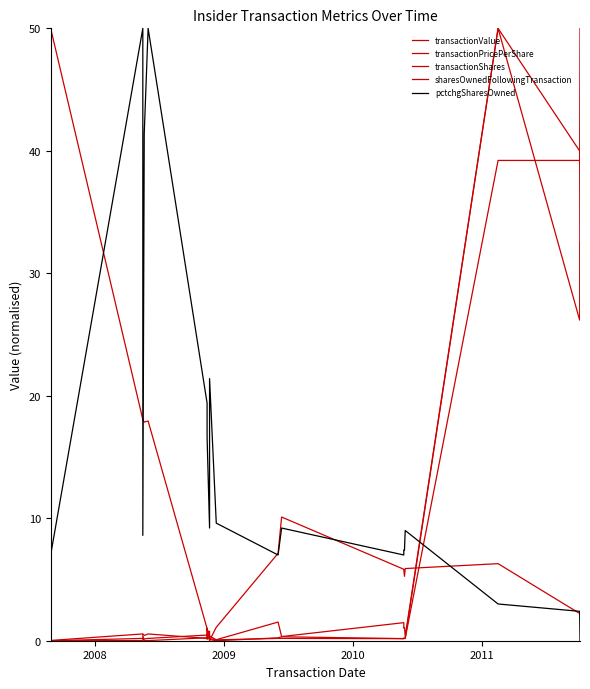

Is the value of transactionPricePerShare at 5 greater than the value of pctchgSharesOwned at 15?

No